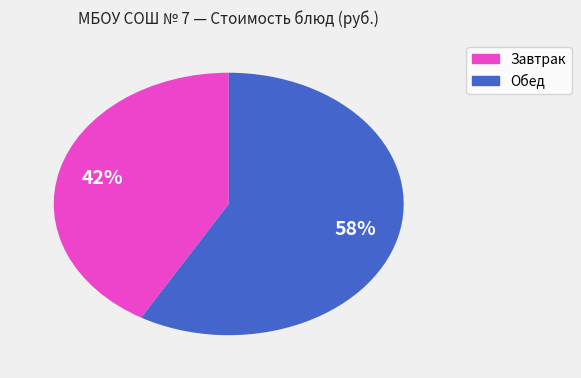

To the nearest percent, what is the average slice percentage?

50%